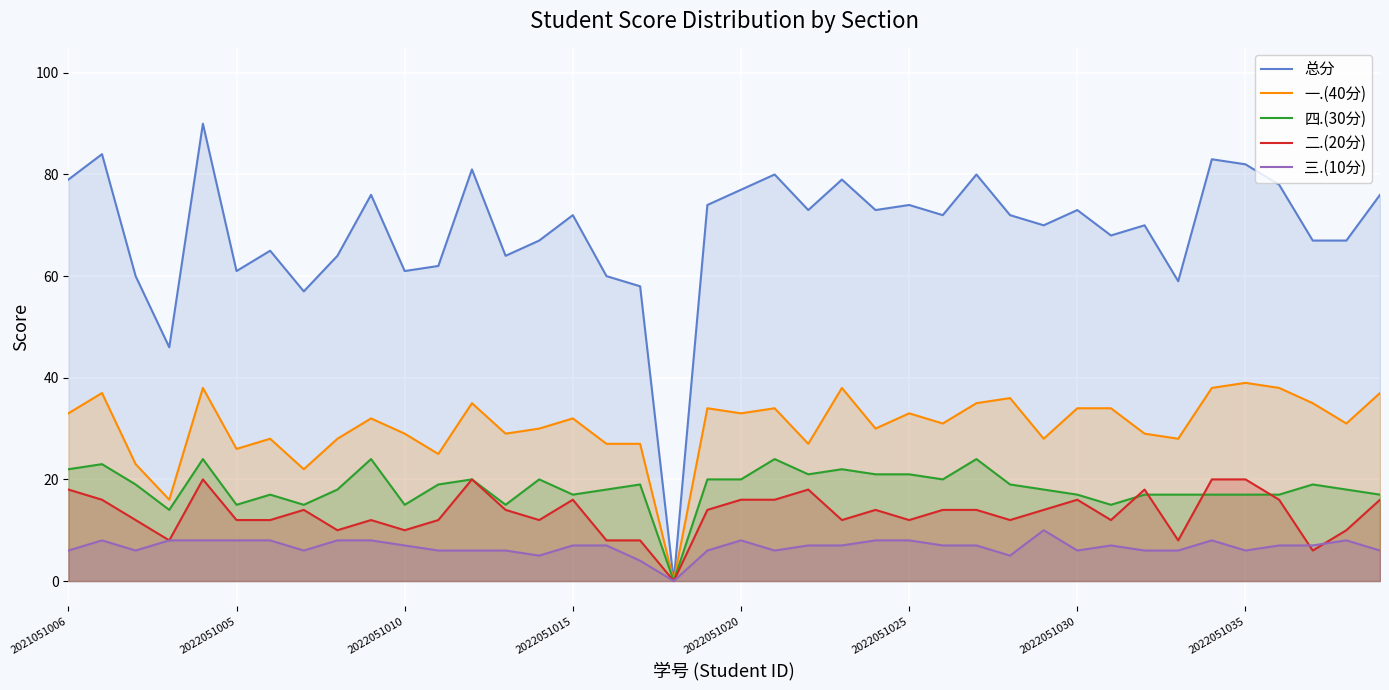

What value does the 三.(10分) series have at 39?

6